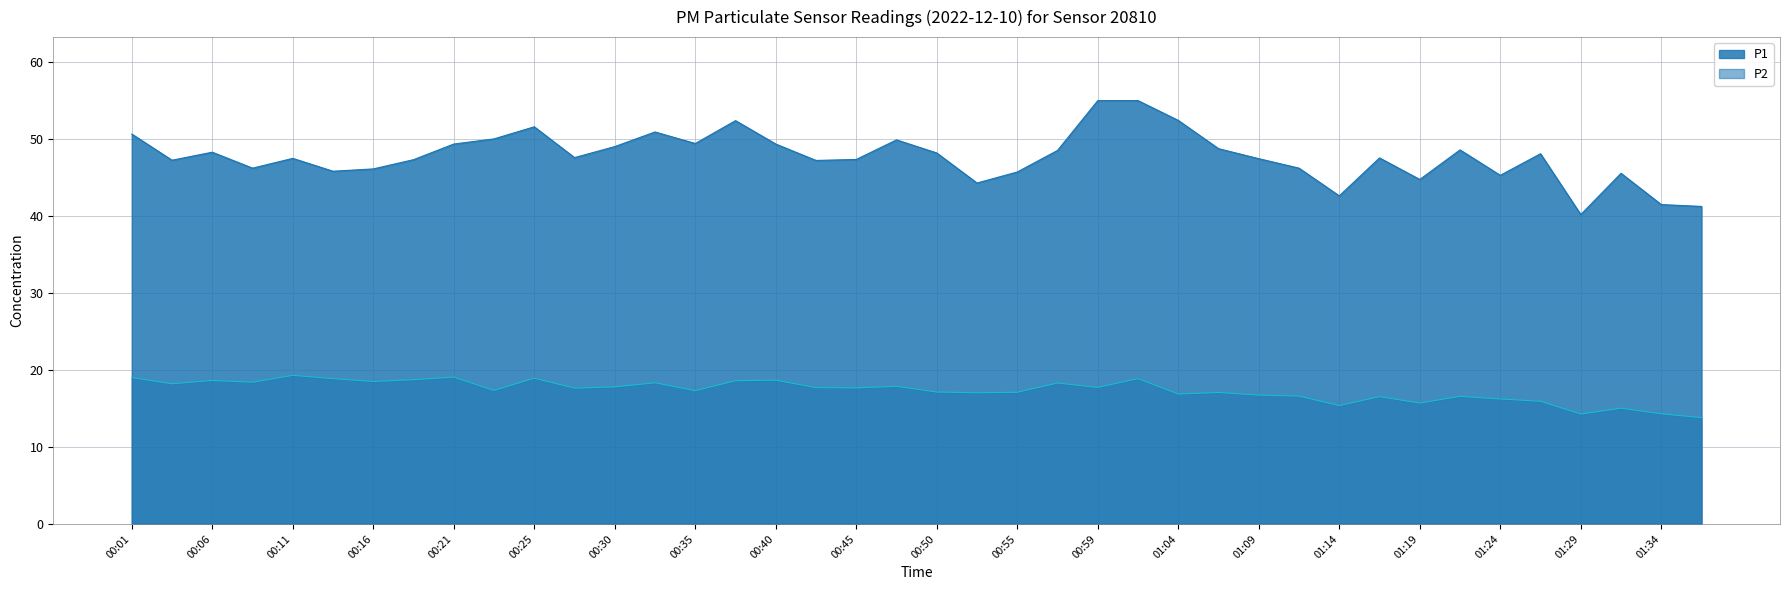

Is it true that P1 equals 48.3 at 00:06?

True